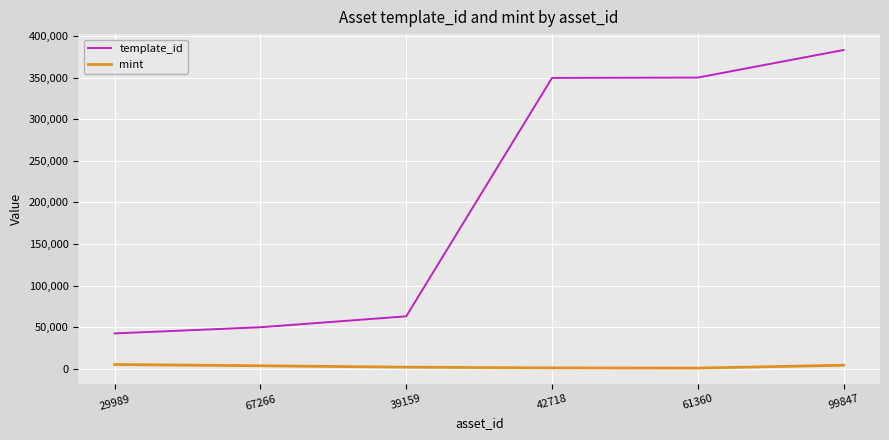

What position from the left is 29989?

1